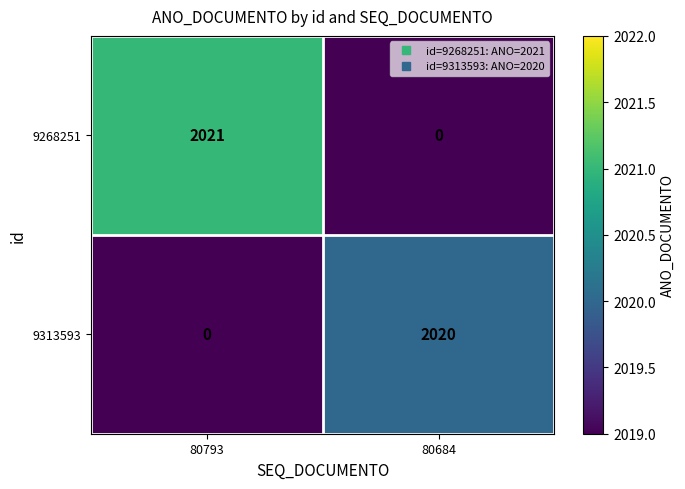

What is the average value of the 9313593 series?

1010